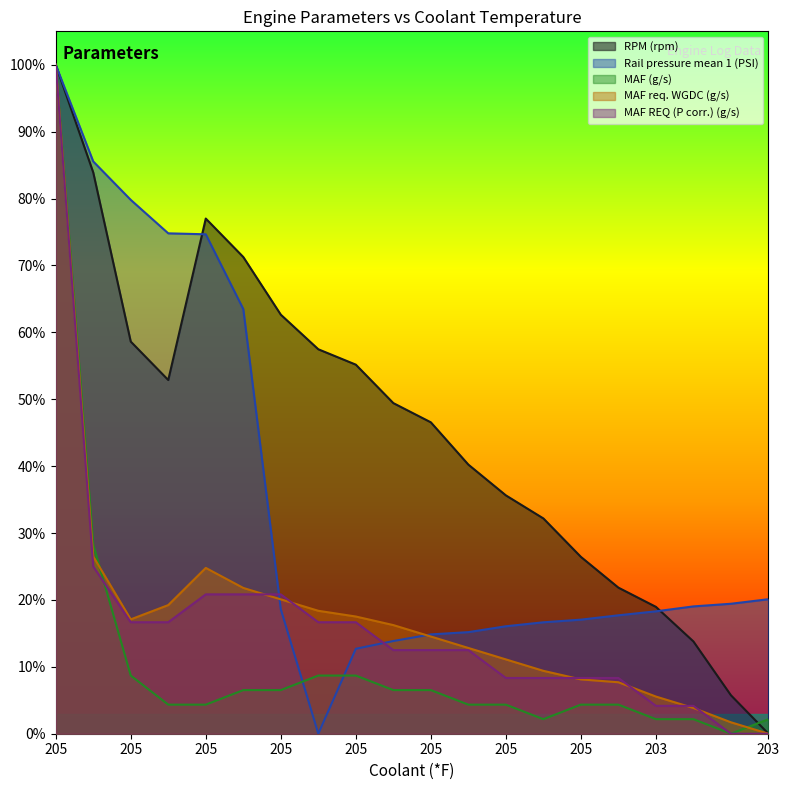

True or false: MAF REQ (P corr.) (g/s) has a value of 25.0 at 205.

True